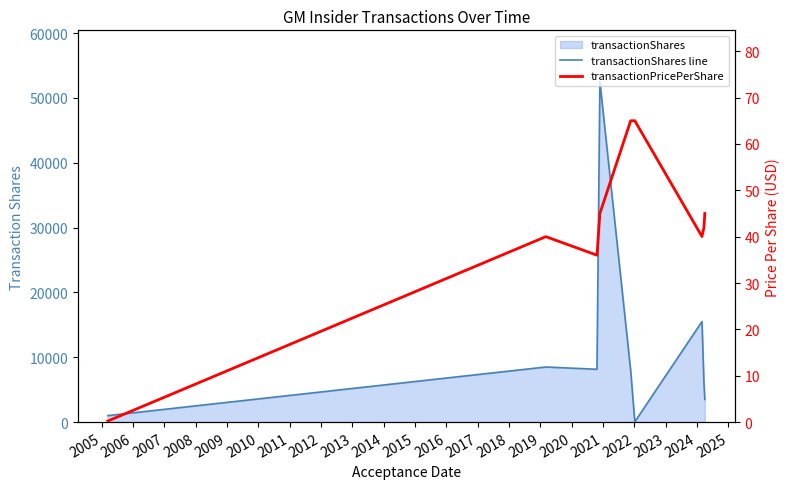

After their last crossing, which series has the higher values: transactionShares line or transactionPricePerShare?

transactionShares line